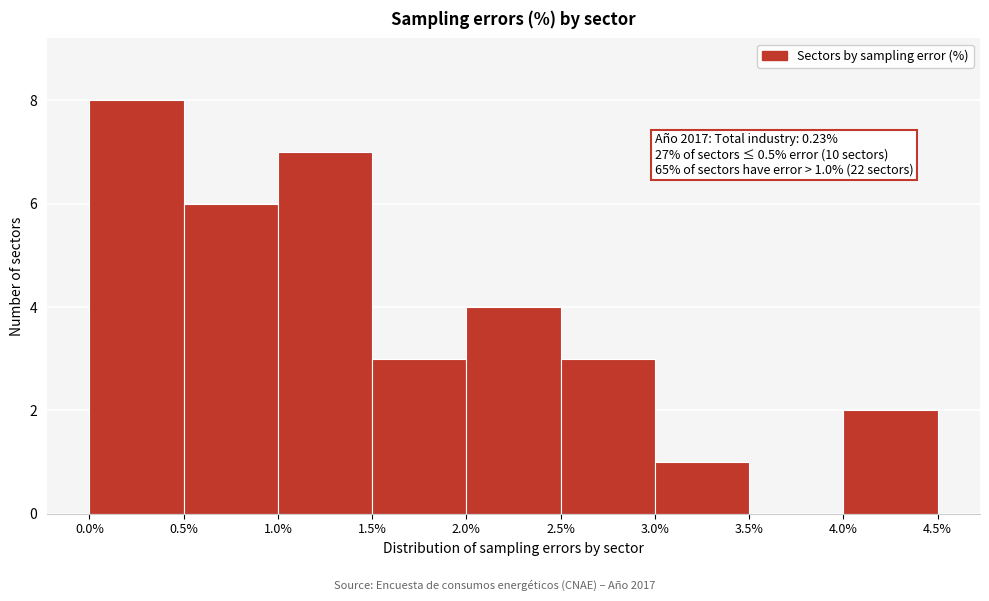

Over which range of the x-axis is the bar tallest?

0.0% to 0.5%